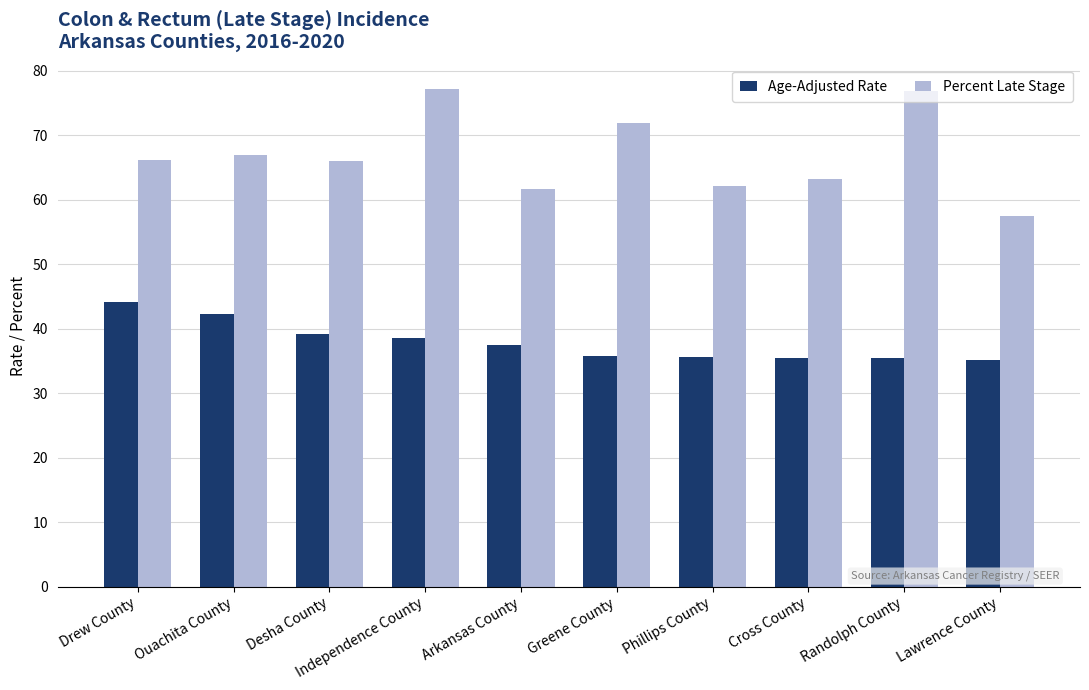

Is it true that Age-Adjusted Rate equals 13.1 at Independence County?

False